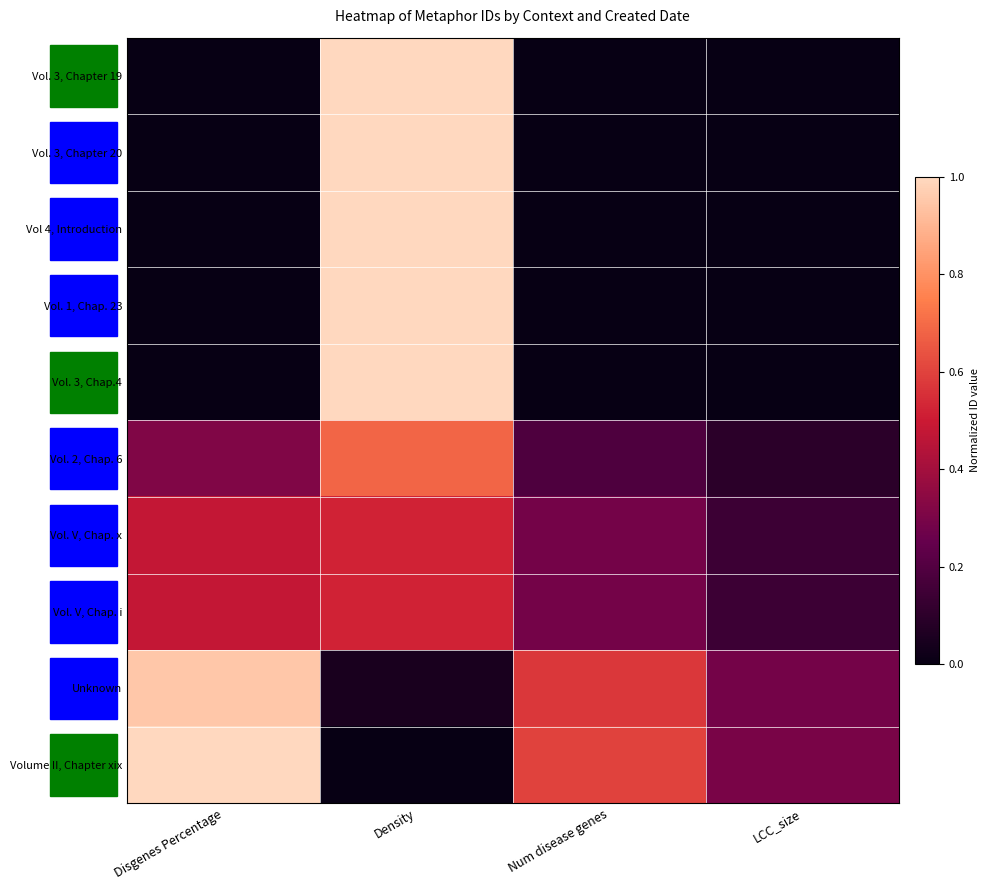

Reading left to right, extract all data points from this chart.

Vol. 3, Chapter 19: Disgenes Percentage=0.0	Density=1.0	Num disease genes=0.0	LCC_size=0.0
Vol. 3, Chapter 20: Disgenes Percentage=0.0	Density=1.0	Num disease genes=0.0	LCC_size=0.0
Vol 4, Introduction: Disgenes Percentage=0.0	Density=1.0	Num disease genes=0.0	LCC_size=0.0
Vol. 1, Chap. 23: Disgenes Percentage=0.0	Density=1.0	Num disease genes=0.0	LCC_size=0.0
Vol. 3, Chap.4: Disgenes Percentage=0.0	Density=1.0	Num disease genes=0.0	LCC_size=0.0
Vol. 2, Chap. 6: Disgenes Percentage=0.3	Density=0.7	Num disease genes=0.2	LCC_size=0.1
Vol. V, Chap. x: Disgenes Percentage=0.5	Density=0.5	Num disease genes=0.3	LCC_size=0.1
Vol. V, Chap. i: Disgenes Percentage=0.5	Density=0.5	Num disease genes=0.3	LCC_size=0.1
Unknown: Disgenes Percentage=1.0	Density=0.0	Num disease genes=0.6	LCC_size=0.3
Volume II, Chapter xix: Disgenes Percentage=1.0	Density=0.0	Num disease genes=0.6	LCC_size=0.3